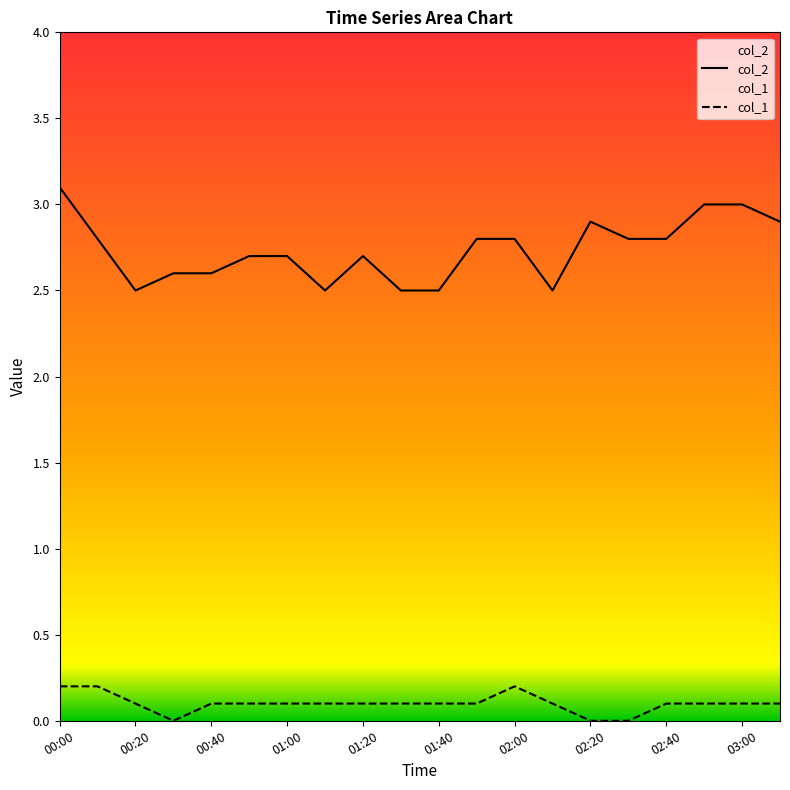

Reading right to left, what are all the values shown in this chart?

col_2: 03:10=2.9	03:00=3.0	02:50=3.0	02:40=2.8	02:30=2.8	02:20=2.9	02:10=2.5	02:00=2.8	01:50=2.8	01:40=2.5	01:30=2.5	01:20=2.7	01:10=2.5	01:00=2.7	00:50=2.7	00:40=2.6	00:30=2.6	00:20=2.5	00:10=2.8	00:00=3.1
col_1: 03:10=0.1	03:00=0.1	02:50=0.1	02:40=0.1	02:30=0.0	02:20=0.0	02:10=0.1	02:00=0.2	01:50=0.1	01:40=0.1	01:30=0.1	01:20=0.1	01:10=0.1	01:00=0.1	00:50=0.1	00:40=0.1	00:30=0.0	00:20=0.1	00:10=0.2	00:00=0.2